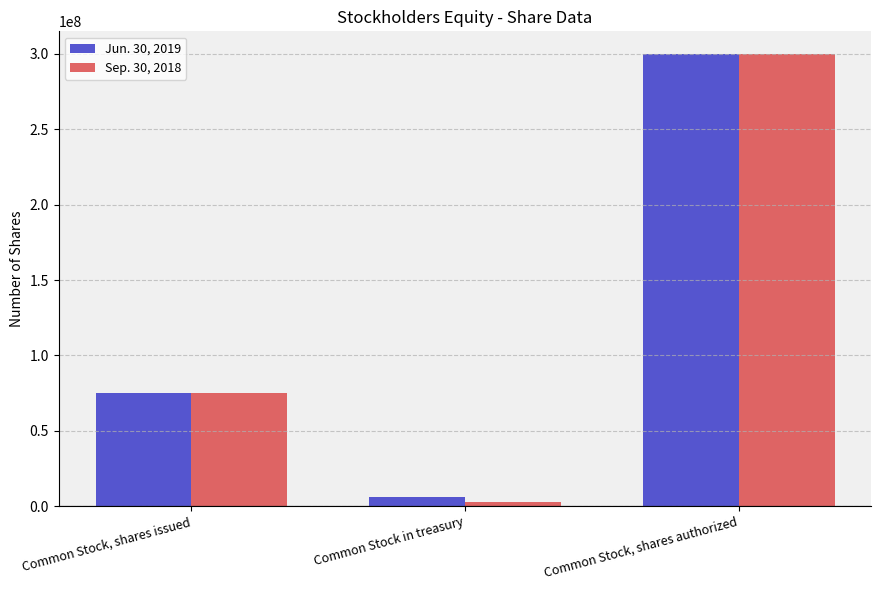

How many Sep. 30, 2018 values are between 2730707 and 300000000?

3